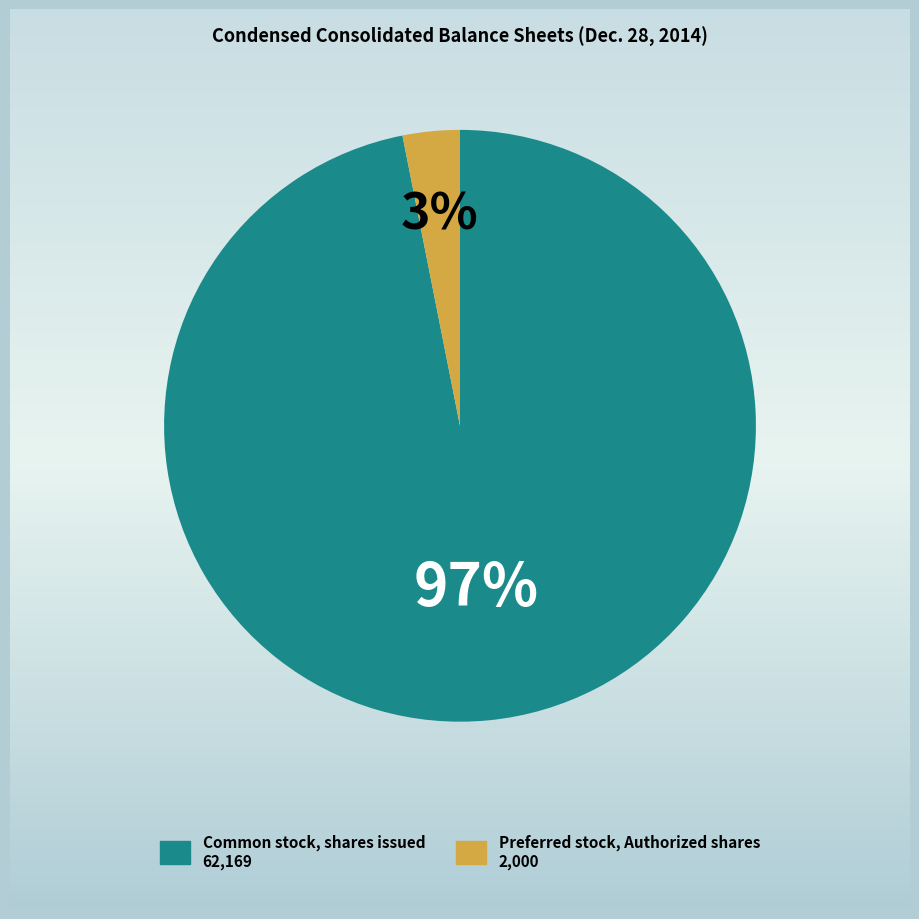

True or false: Preferred stock, Authorized shares accounts for 3% of the total.

True